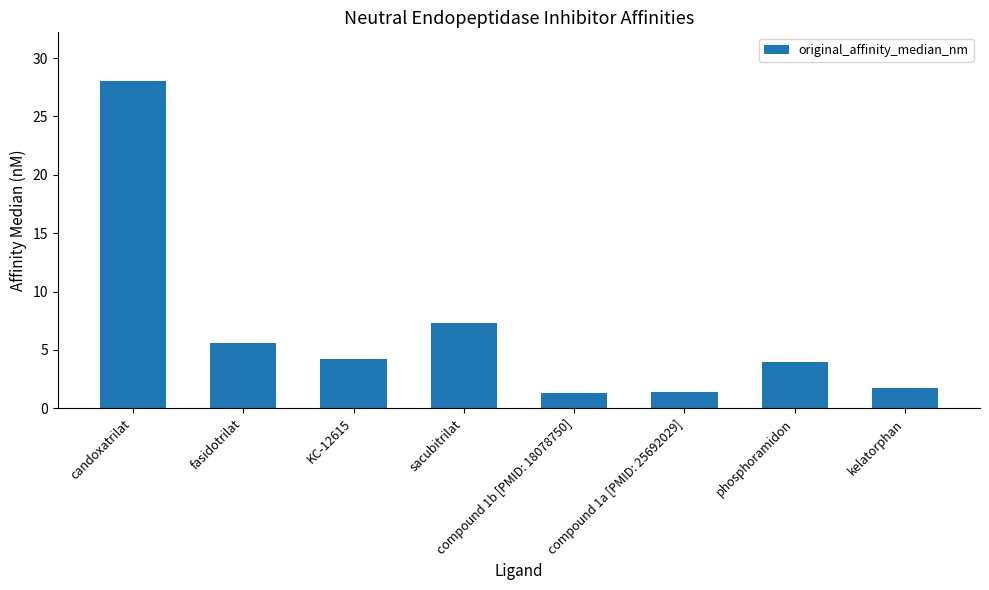

Which has a higher value, candoxatrilat or kelatorphan?

candoxatrilat